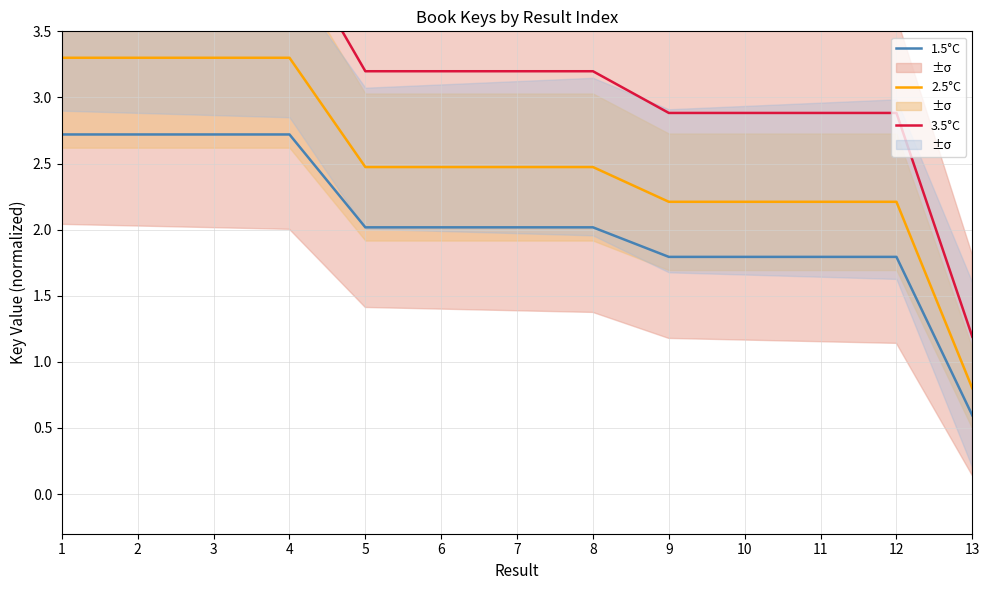

Which series has the largest total across all categories?

3.5°C